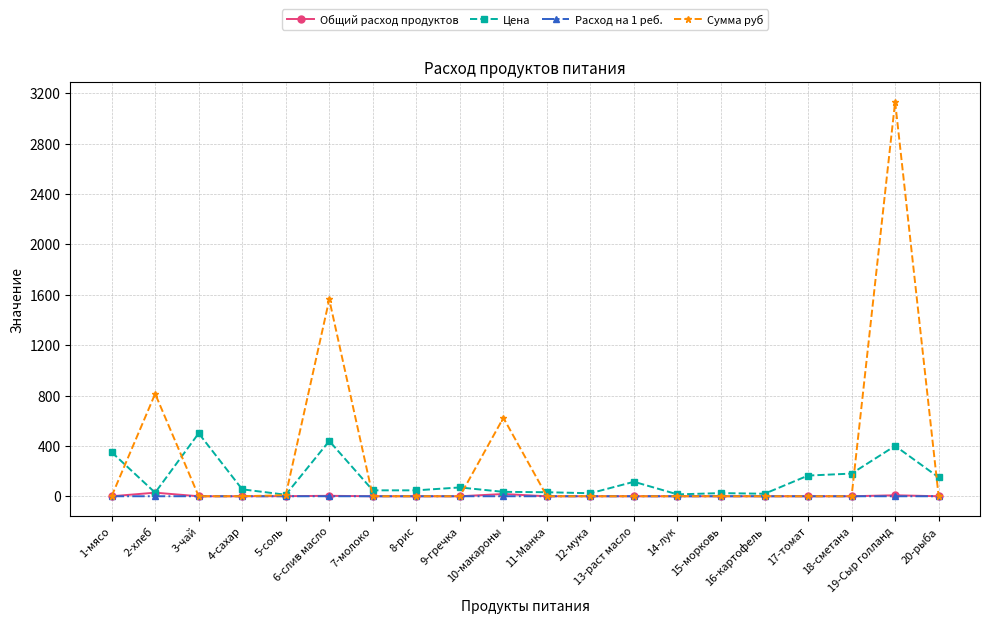

Is it true that Сумма руб equals 1701.5 at 11-Манка?

False